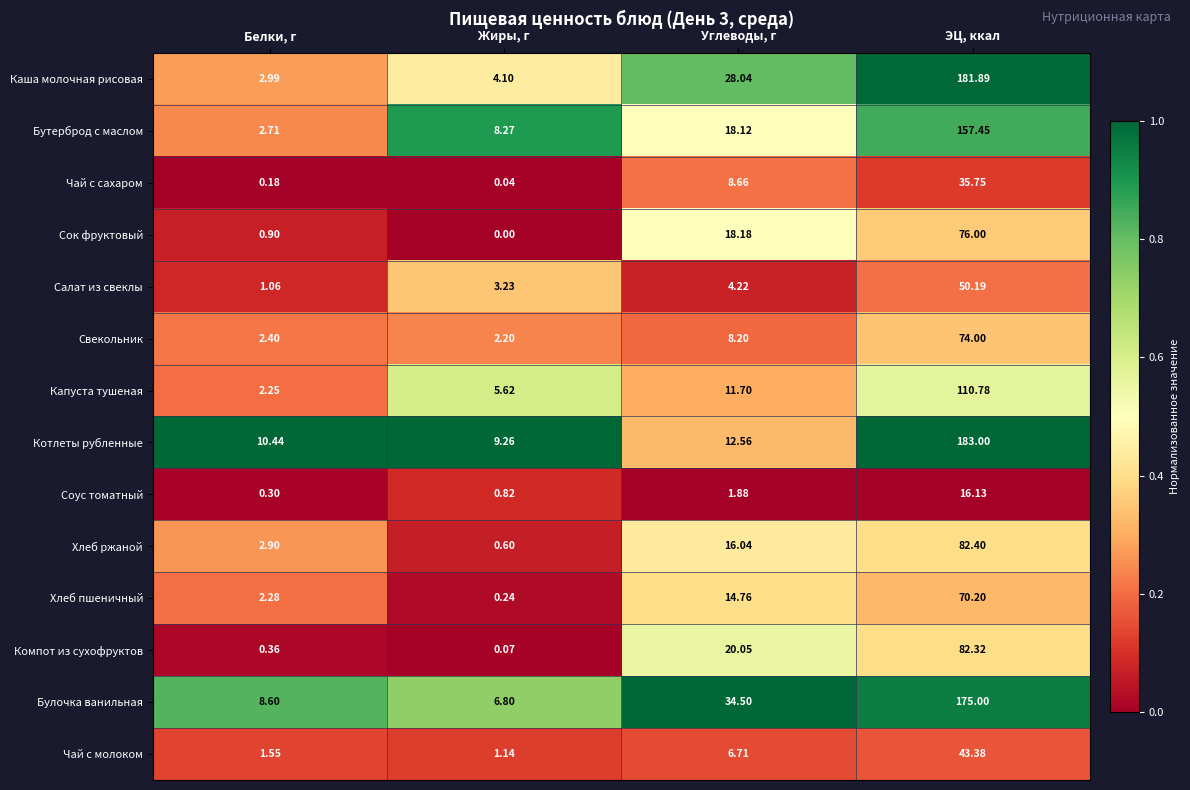

Which series has the largest total across all categories?

Булочка ванильная